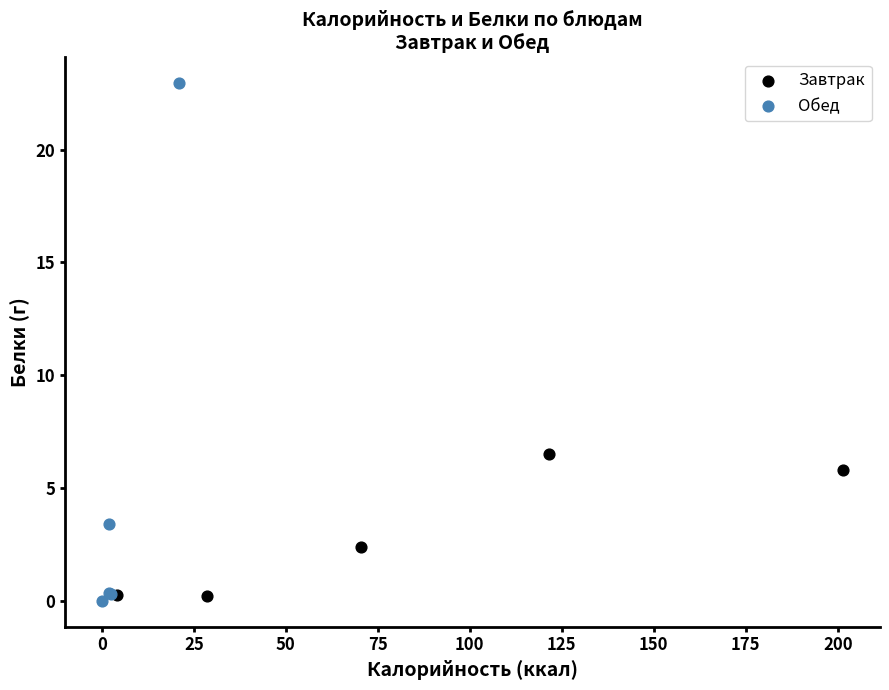

Which series contains the highest Y value?

Обед